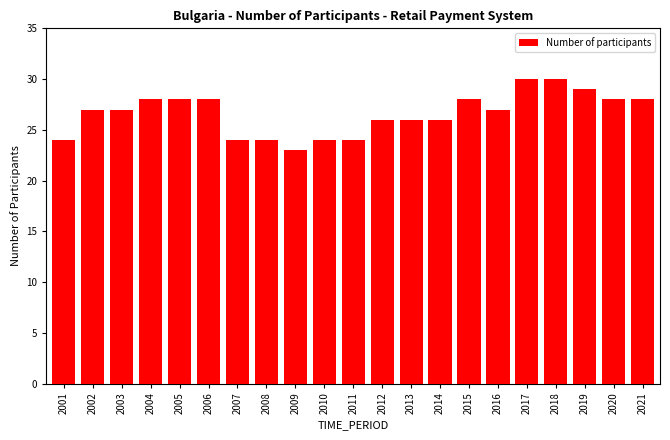

What is the sum of all values?

559